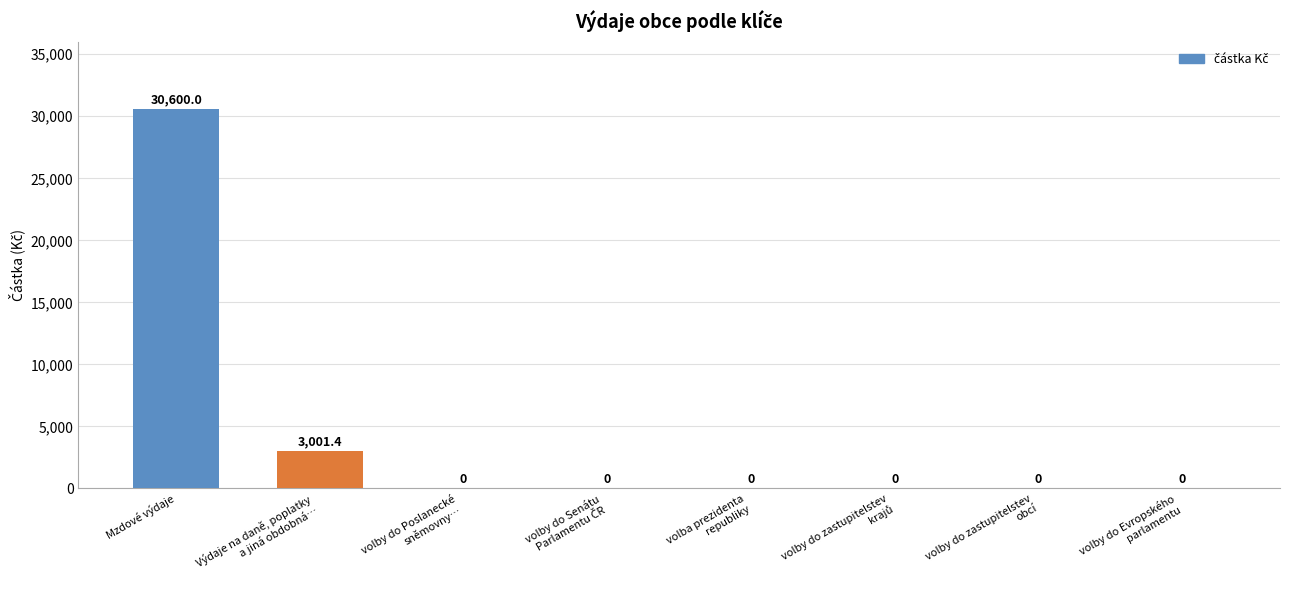

Which category has the highest value across all series?

Mzdové výdaje